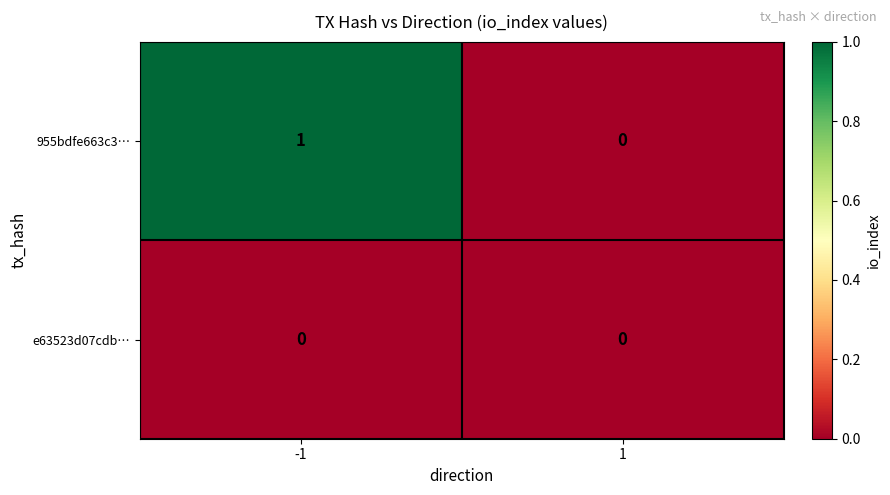

The e63523d07cdb… series shows 0 at -1. True or false?

True